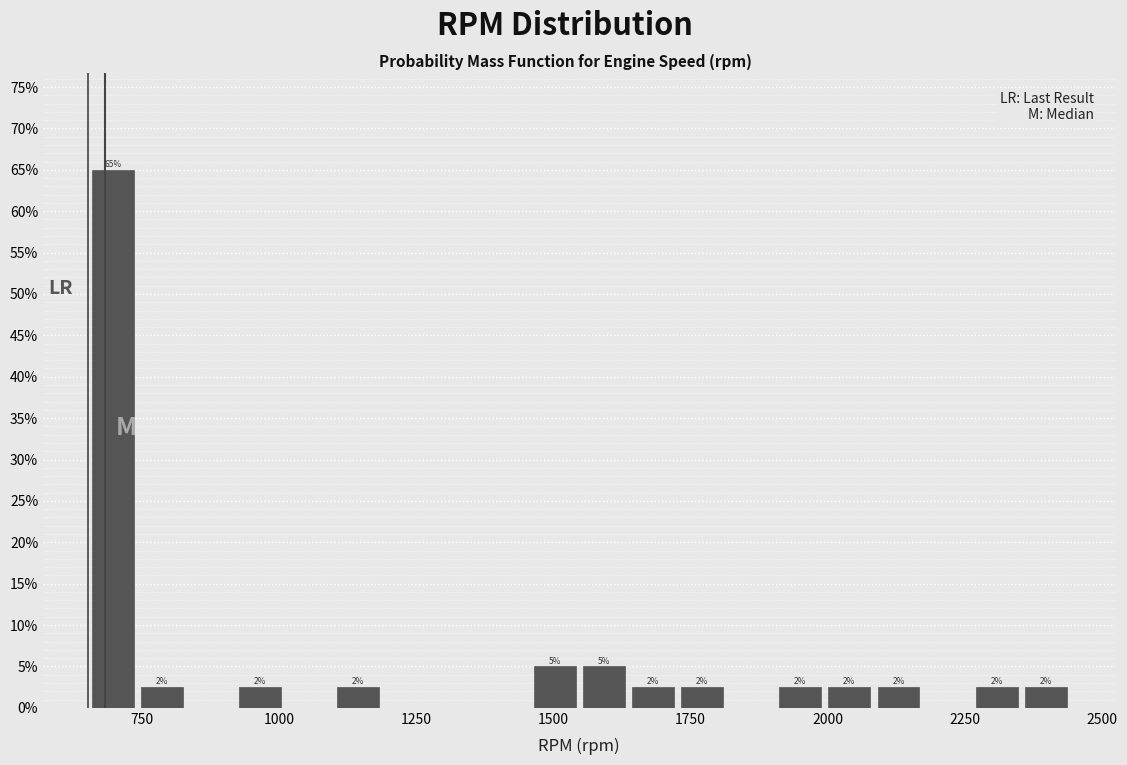

Around what value on the x-axis is the tallest bar? Give the approximate position of its centre, as read against the axis.

700